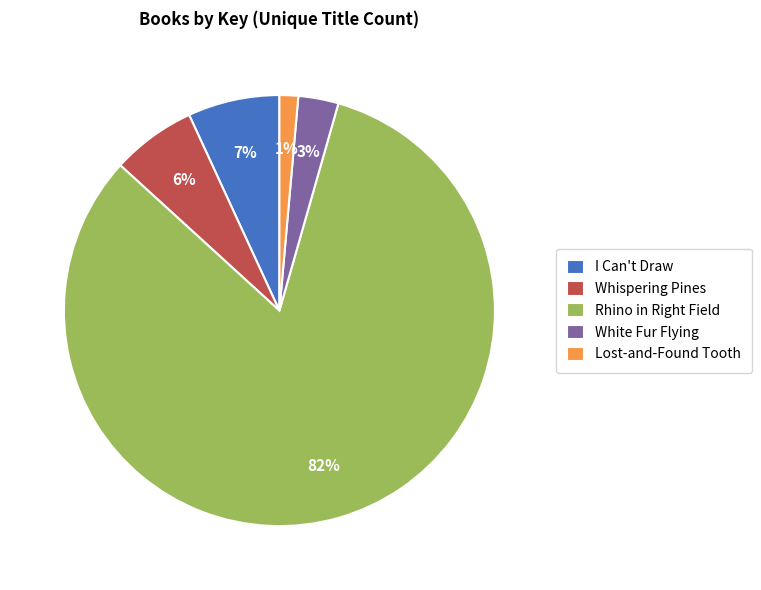

Which category accounts for the majority?

Rhino in Right Field